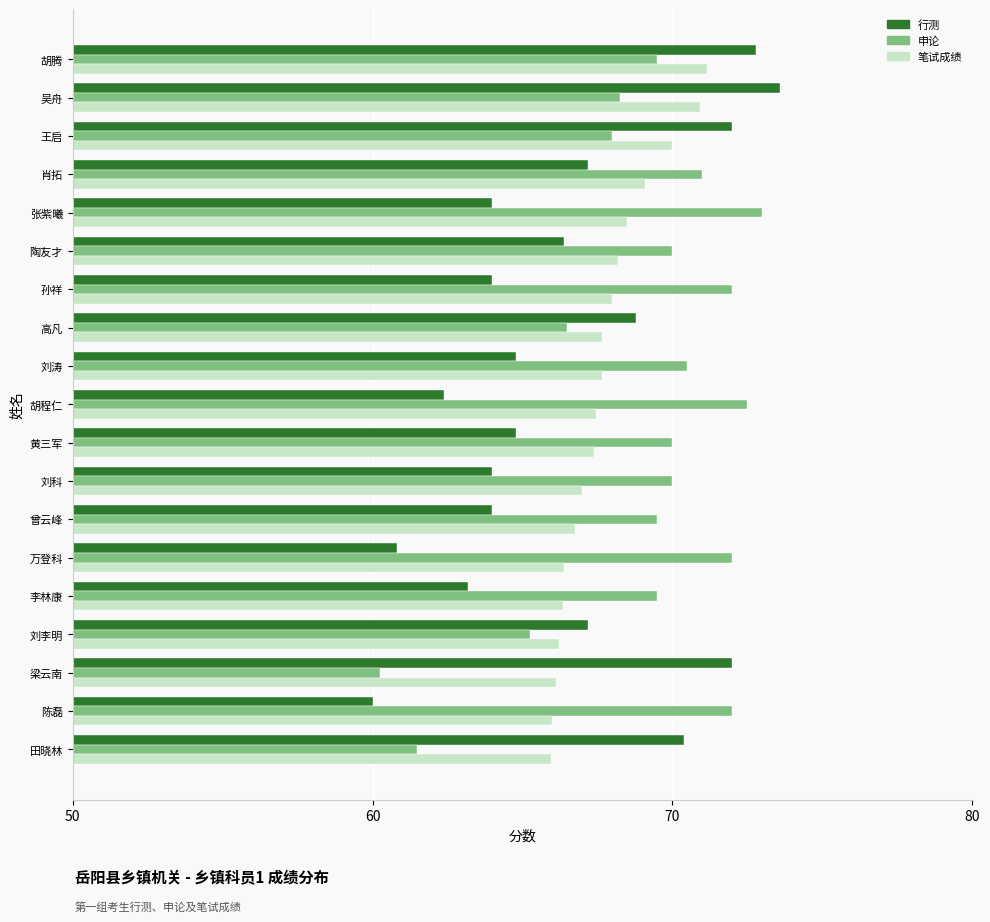

What is the average value of the 申论 series?

69.0